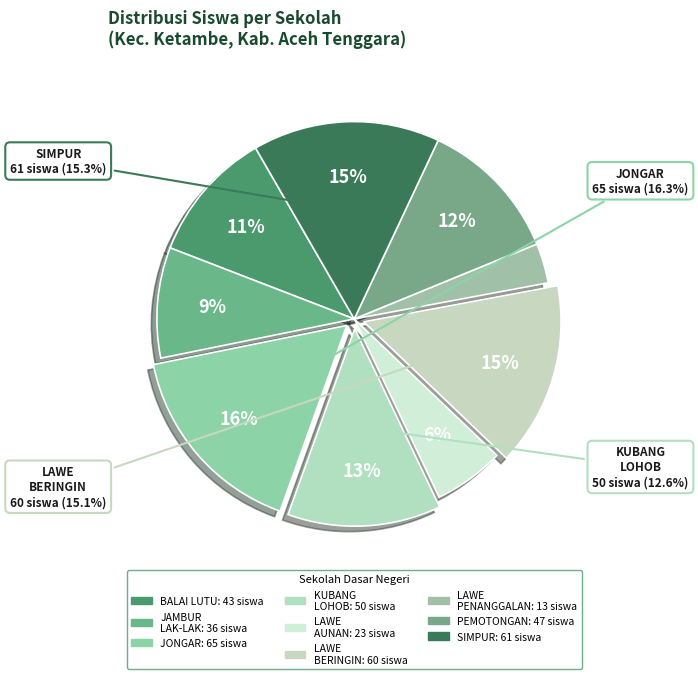

Rank the categories by value from lowest to highest.

SD NEGERI LAWE PENANGGALAN, SD NEGERI LAWE AUNAN, SD NEGERI JAMBUR LAK-LAK, SD NEGERI BALAI LUTU, SD NEGERI PEMOTONGAN, SD NEGERI KUBANG LOHOB, SD NEGERI LAWE BERINGIN, SD NEGERI SIMPUR, SD NEGERI JONGAR